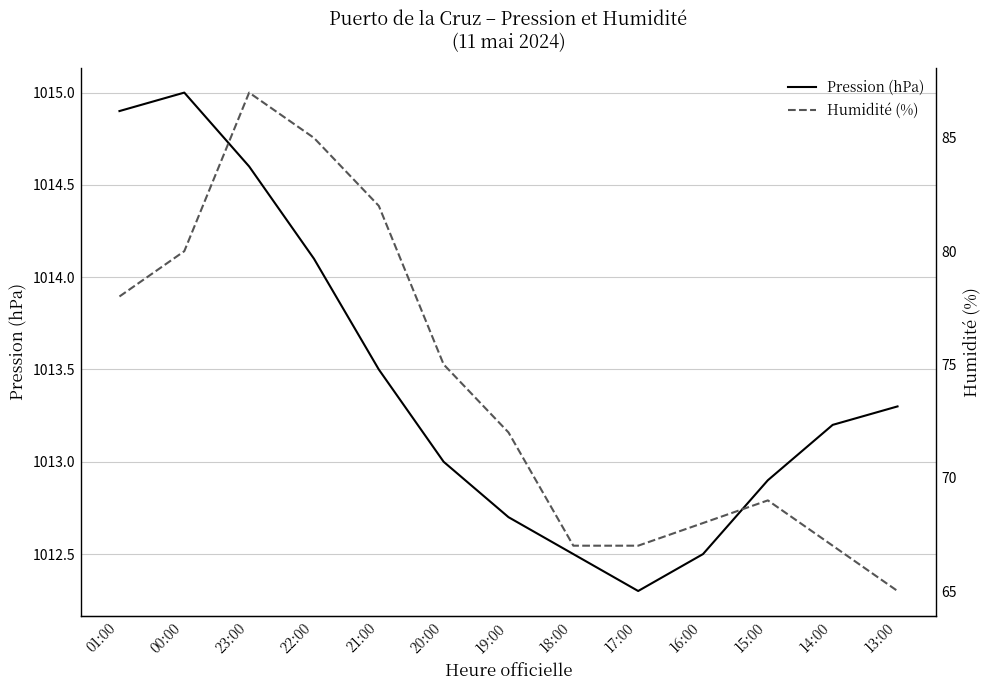

Which category has the lowest value in the Humidité (%) series?

13:00